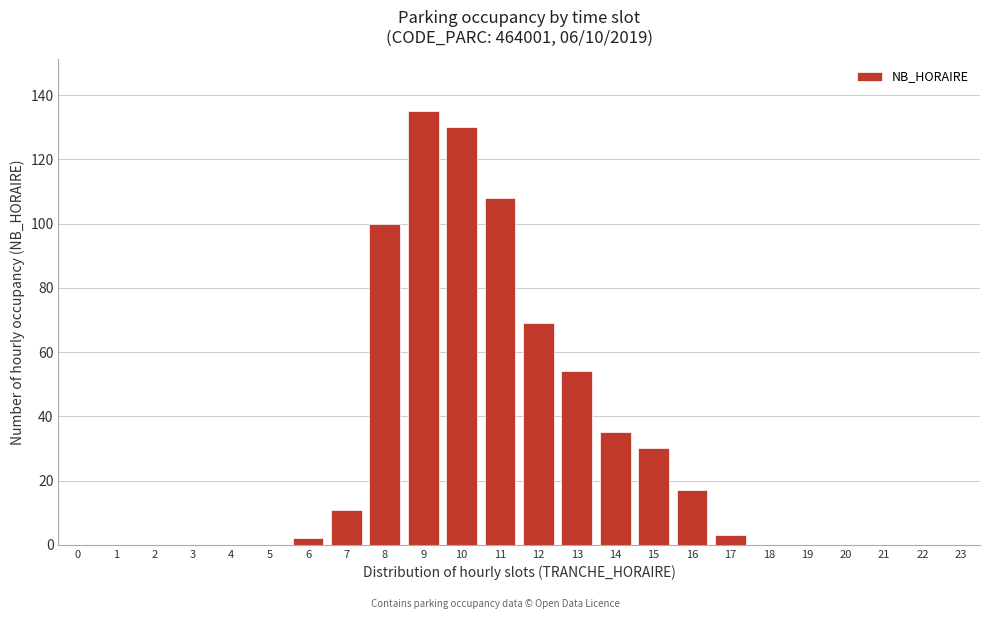

Reading left to right, transcribe all the data shown in this chart.

0=0	1=0	2=0	3=0	4=0	5=0	6=2	7=11	8=100	9=135	10=130	11=108	12=69	13=54	14=35	15=30	16=17	17=3	18=0	19=0	20=0	21=0	22=0	23=0